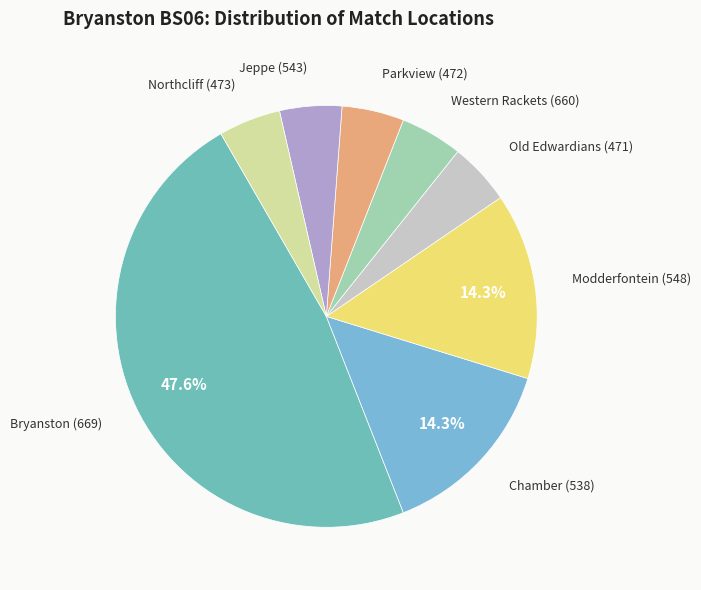

Does any single category account for the majority?

No